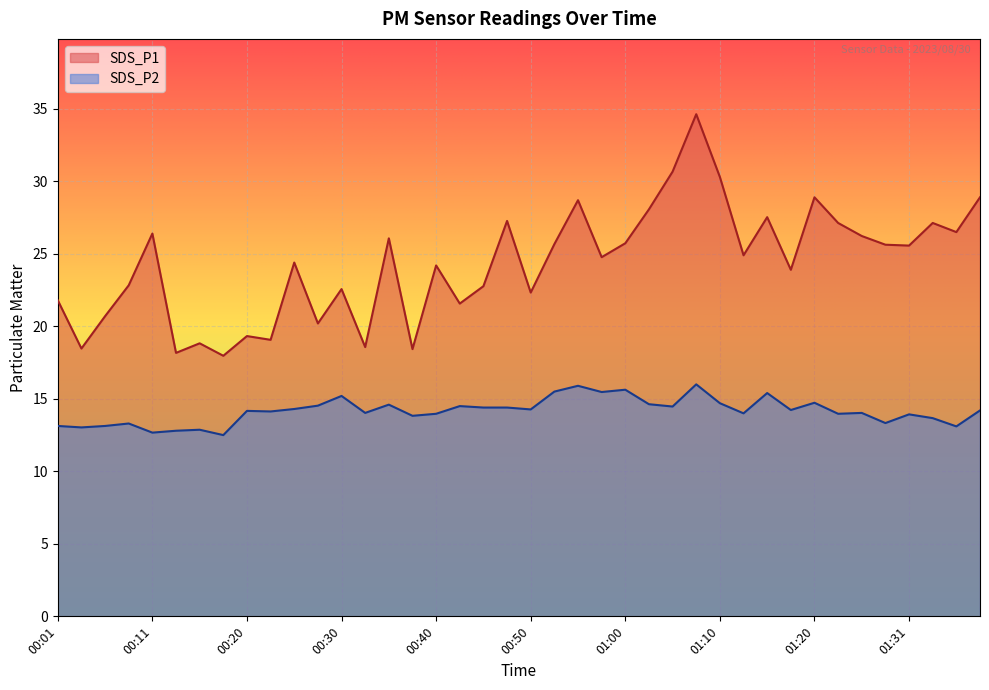

Does the chart display data point markers on the line(s)?

No